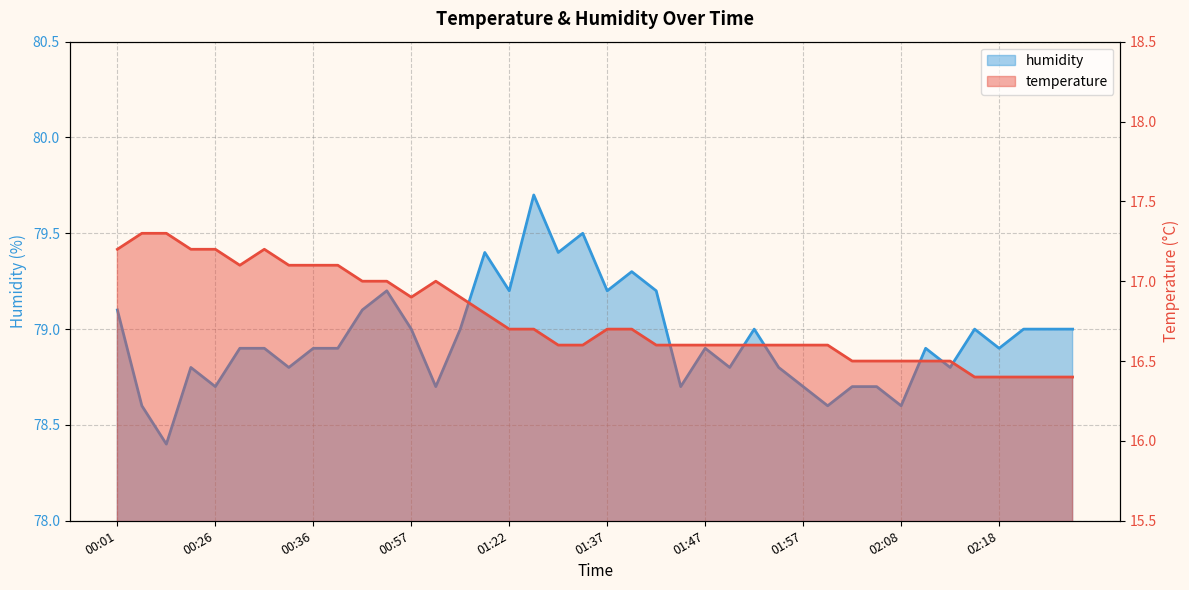

Reading left to right, what are all the values shown in this chart?

temperature: 17.2	17.3	17.3	17.2	17.2	17.1	17.2	17.1	17.1	17.1	17.0	17.0	16.9	17.0	16.9	16.8	16.7	16.7	16.6	16.6	16.7	16.7	16.6	16.6	16.6	16.6	16.6	16.6	16.6	16.6	16.5	16.5	16.5	16.5	16.5	16.4	16.4	16.4	16.4	16.4
humidity: 79.1	78.6	78.4	78.8	78.7	78.9	78.9	78.8	78.9	78.9	79.1	79.2	79.0	78.7	79.0	79.4	79.2	79.7	79.4	79.5	79.2	79.3	79.2	78.7	78.9	78.8	79.0	78.8	78.7	78.6	78.7	78.7	78.6	78.9	78.8	79.0	78.9	79.0	79.0	79.0